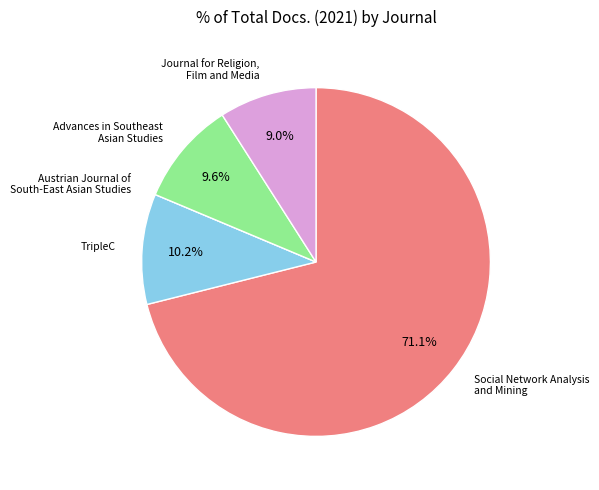

Is there any slice that represents more than half of the pie?

Yes